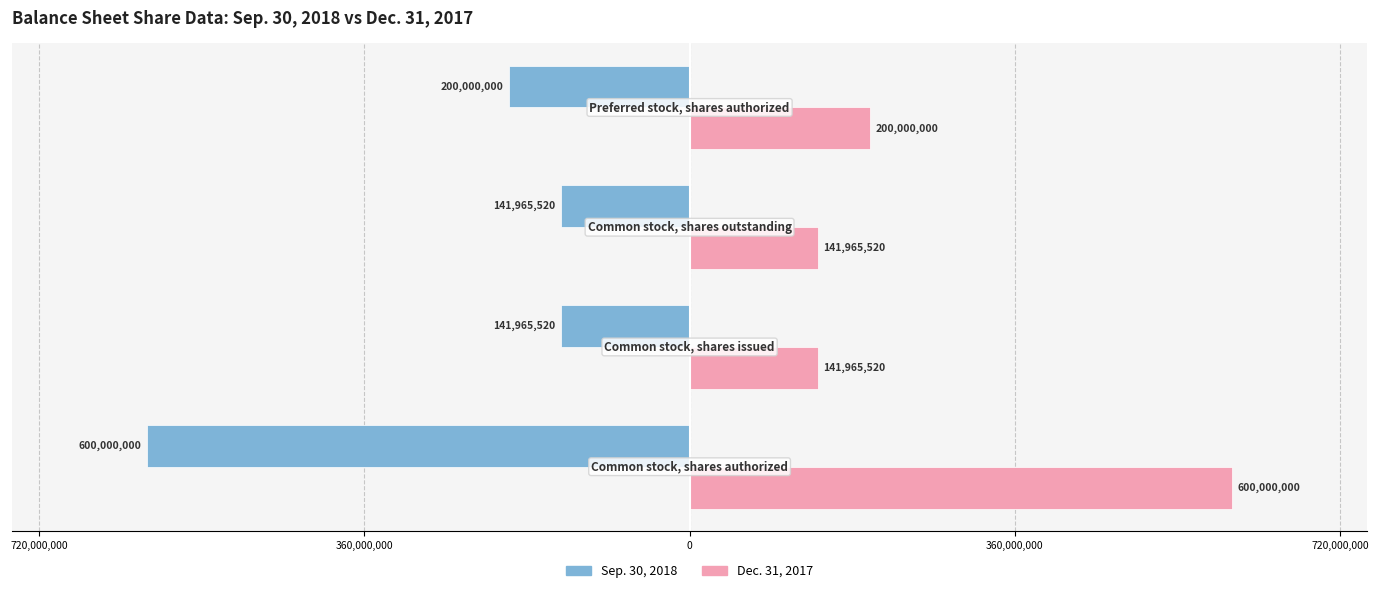

What are all the series names shown in the legend?

Sep. 30, 2018, Dec. 31, 2017